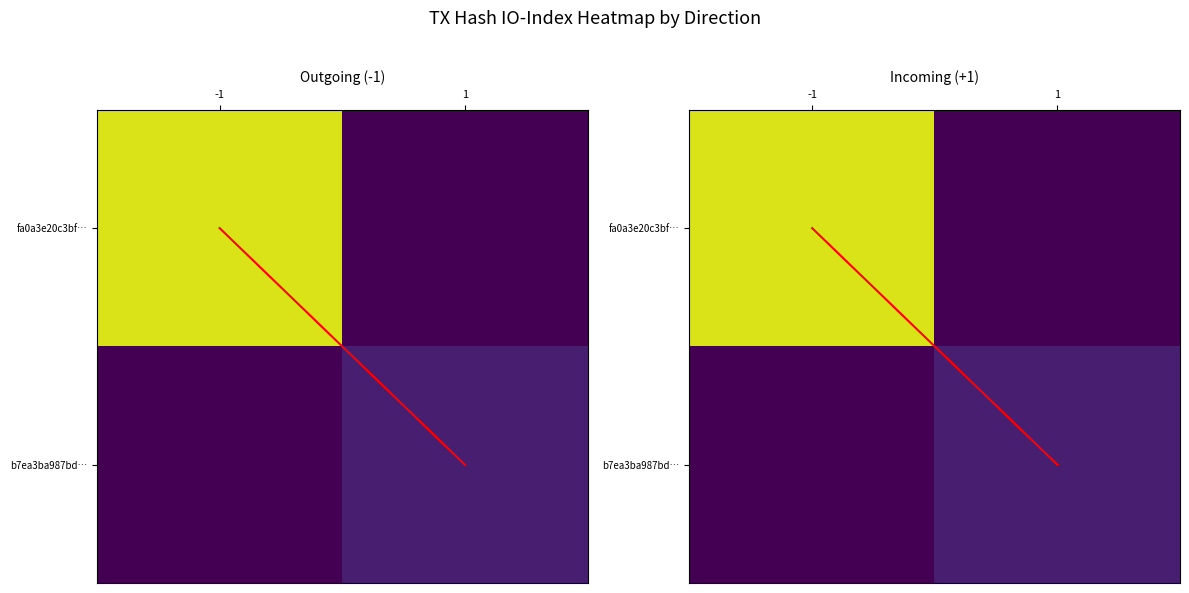

Rank the series by their maximum value, from lowest to highest.

diagonal, b7ea3ba987bd…, fa0a3e20c3bf…